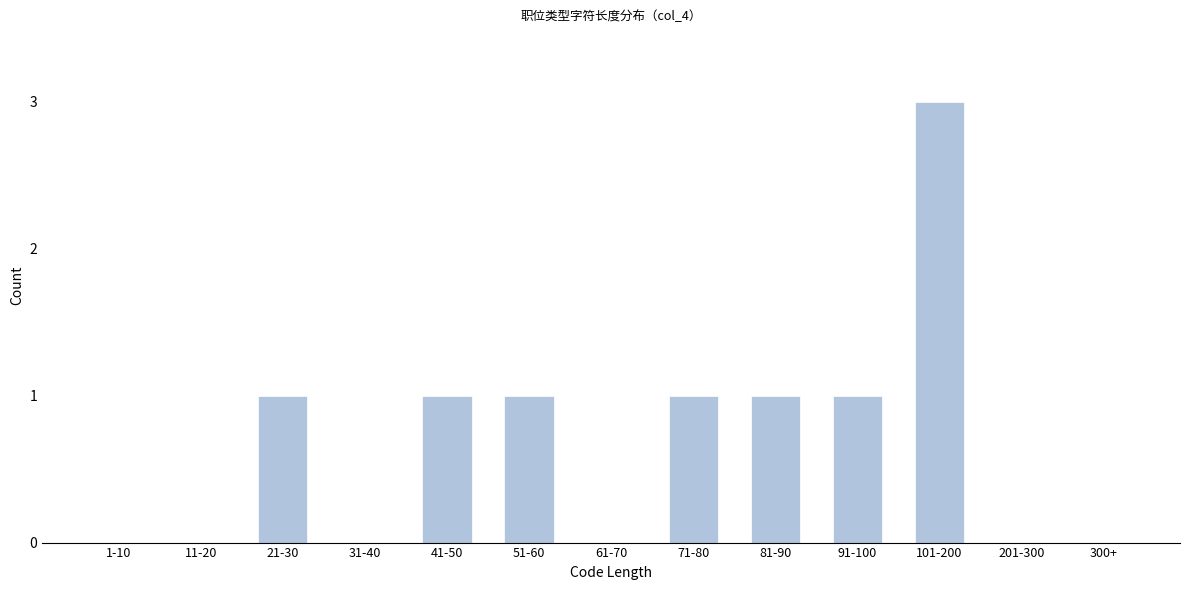

Reading left to right, list all the values displayed in this chart.

1-10=0	11-20=0	21-30=1	31-40=0	41-50=1	51-60=1	61-70=0	71-80=1	81-90=1	91-100=1	101-200=3	201-300=0	300+=0